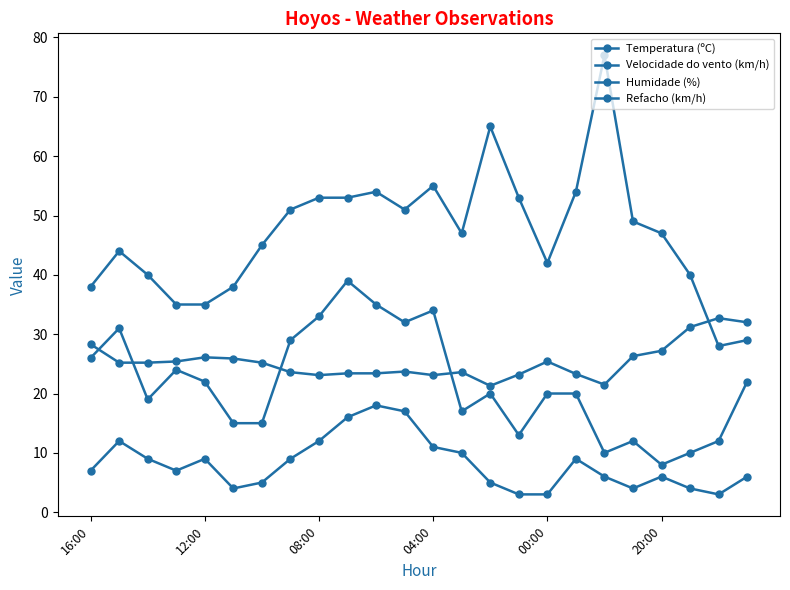

Which series has the widest spread of values?

Humidade (%)